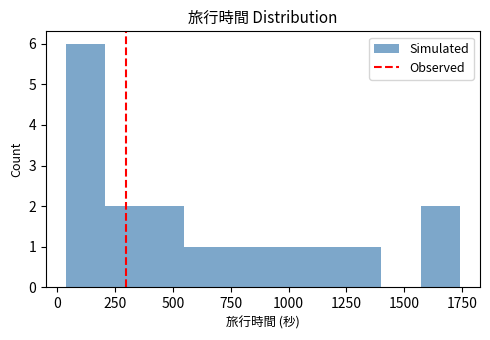

Around what value on the x-axis is the tallest bar? Give the approximate position of its centre, as read against the axis.

100